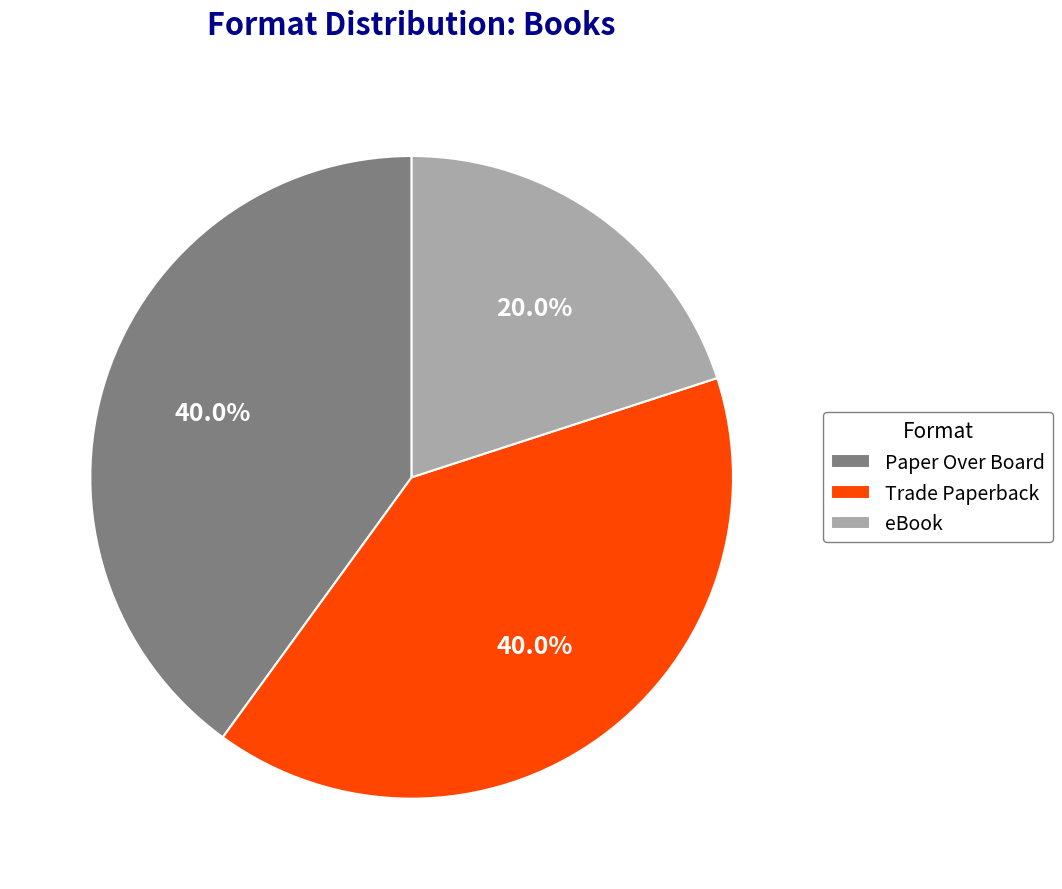

To the nearest percent, what portion does Paper Over Board represent?

40%